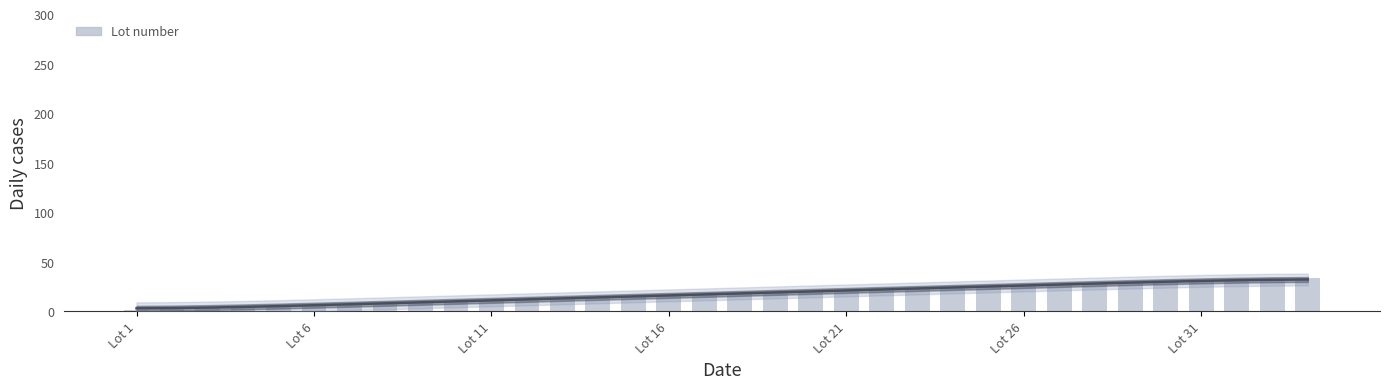

The chart shows a value of 8 at Lot 21. True or false?

False